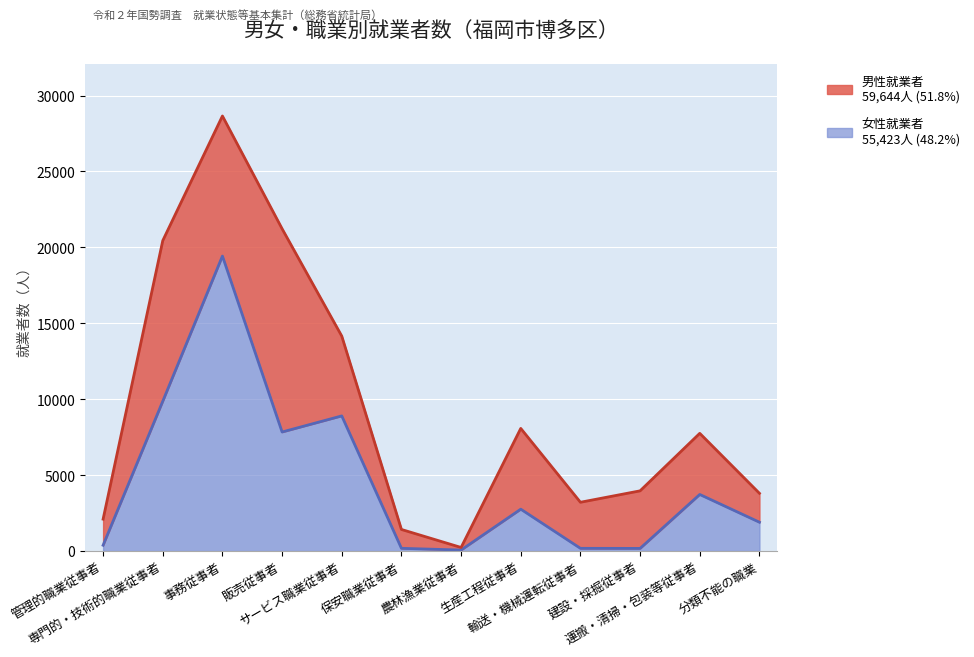

How many interior local peaks (higher than both neighbors) does the data have?

4